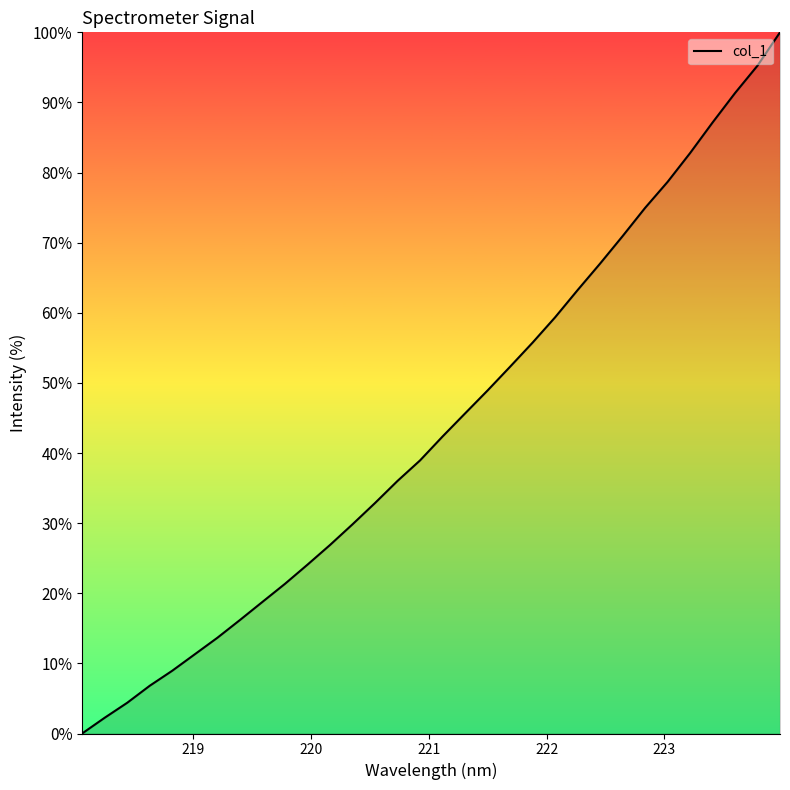

What is the maximum value shown in the chart?

100.0